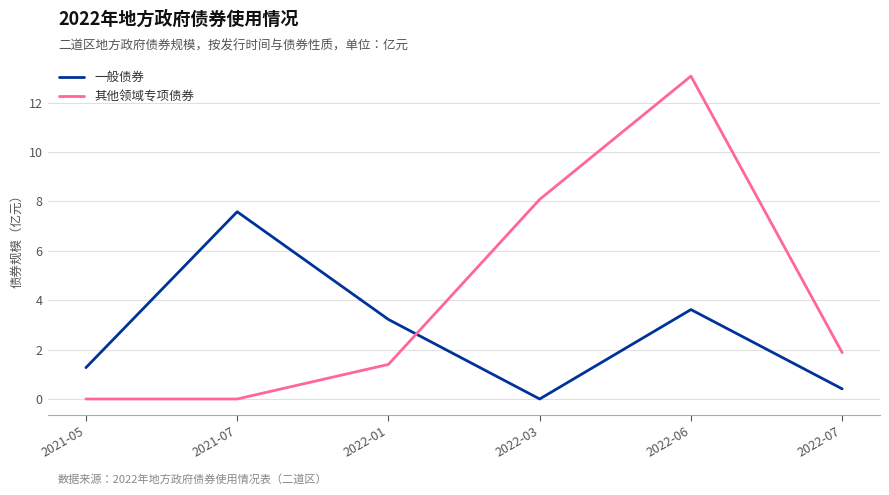

What is the difference between the maximum and second lowest values in the 一般债券 series?

7.2